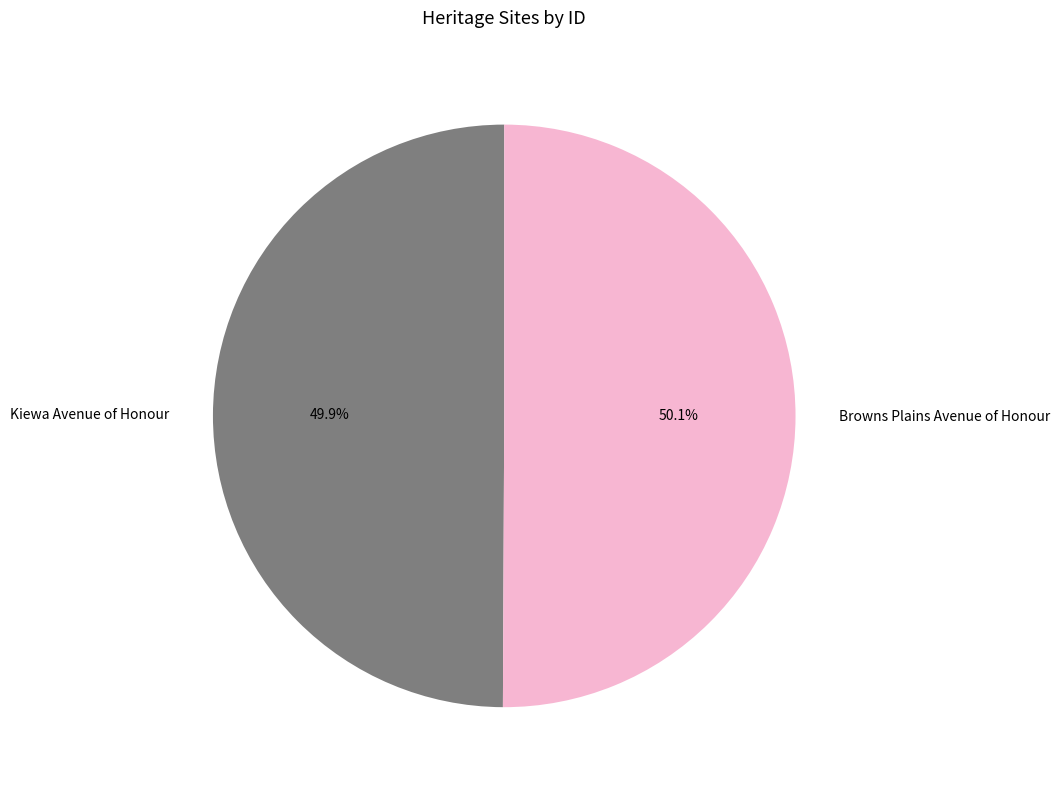

Is there any slice that represents more than half of the pie?

Yes